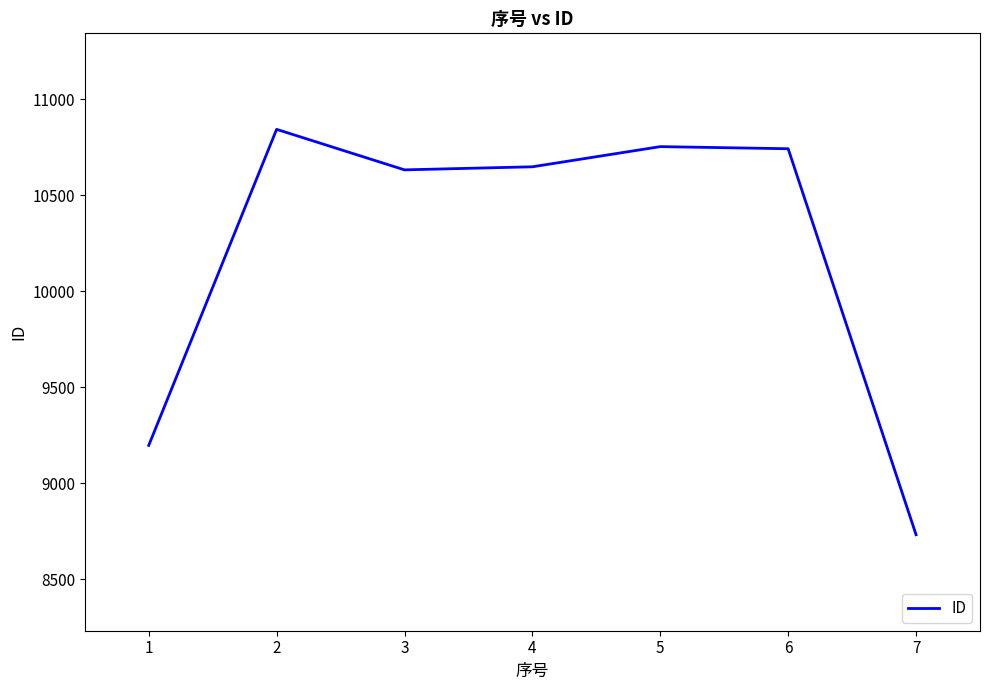

How many interior local valleys (lower than both neighbors) does the data have?

1